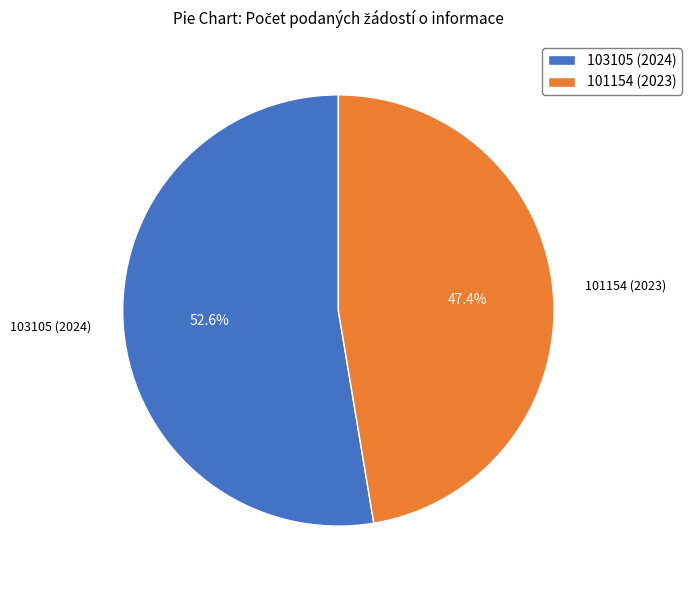

Which category accounts for the majority?

103105 (2024)